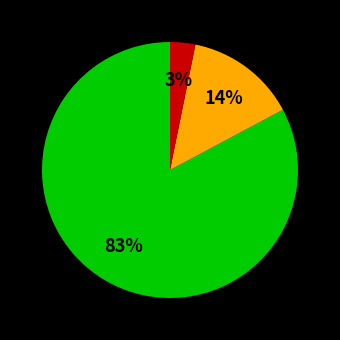

To the nearest percent, what is the difference between the largest and smallest slice percentages?

80%